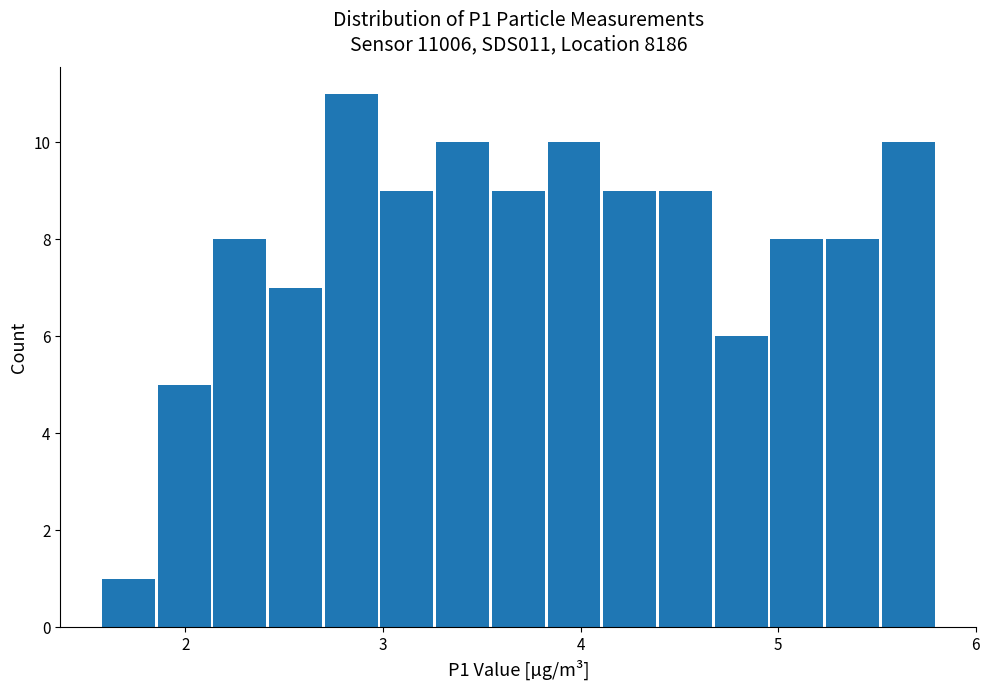

Read against the x-axis, roughly where is the centre of the tallest bar?

2.8